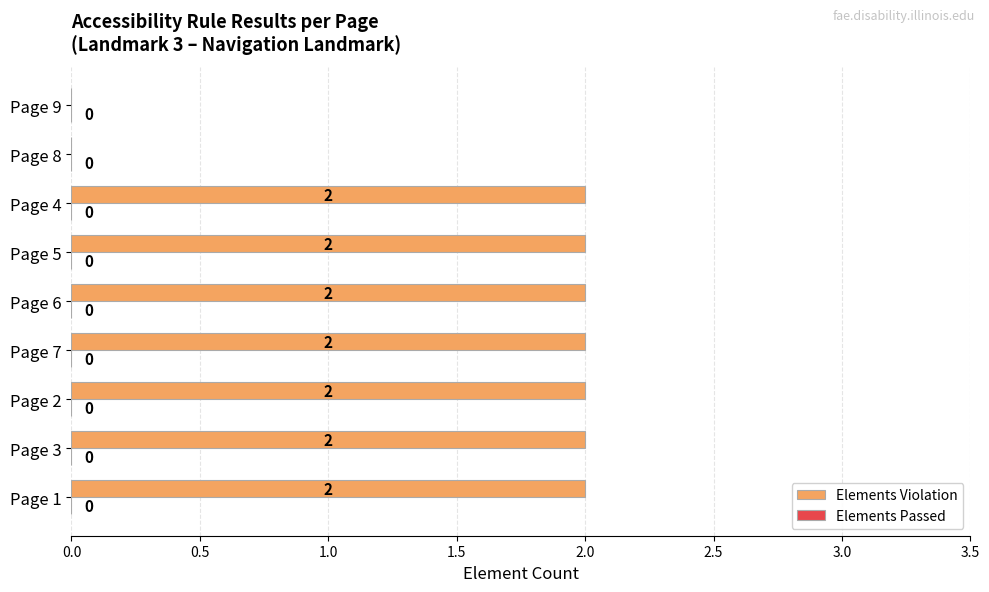

Which has a higher value, Page 9 or Page 2?

Page 2